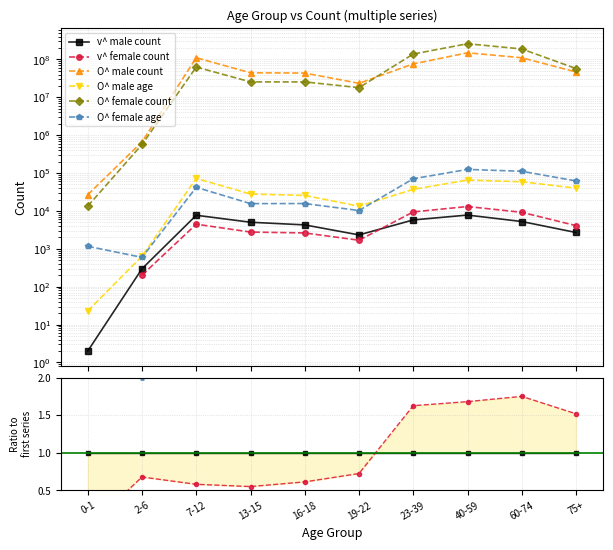

Rank the series at 19-22 from highest to lowest value.

O^ male count, O^ female count, O^ male age, O^ female age, v^ male count, v^ female count